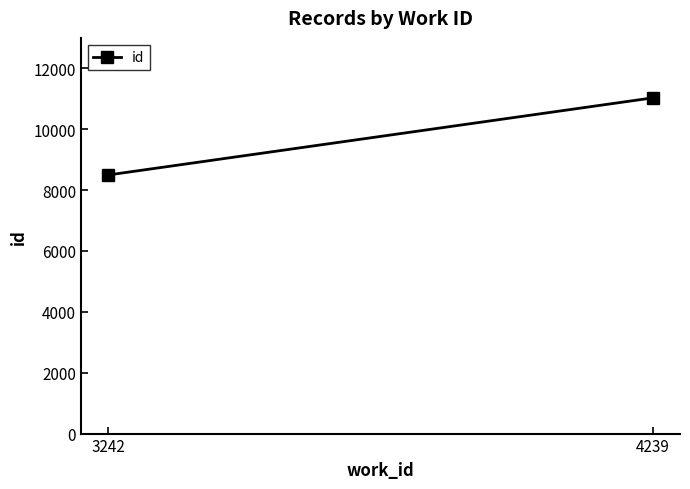

Is this an area chart (filled region under the line)?

No